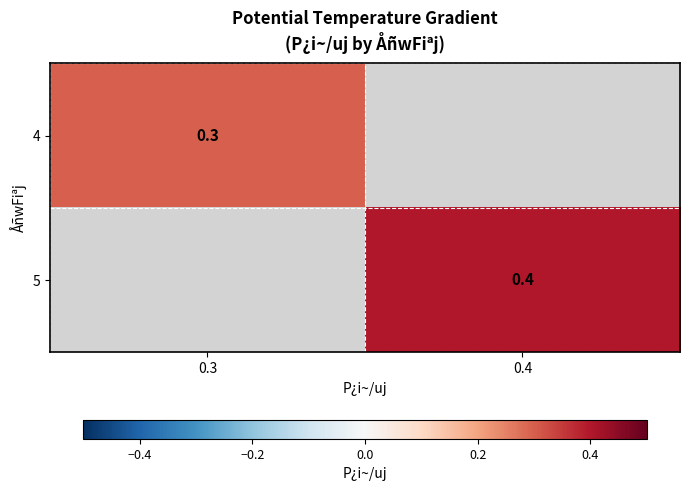

How many series are shown in this chart?

2